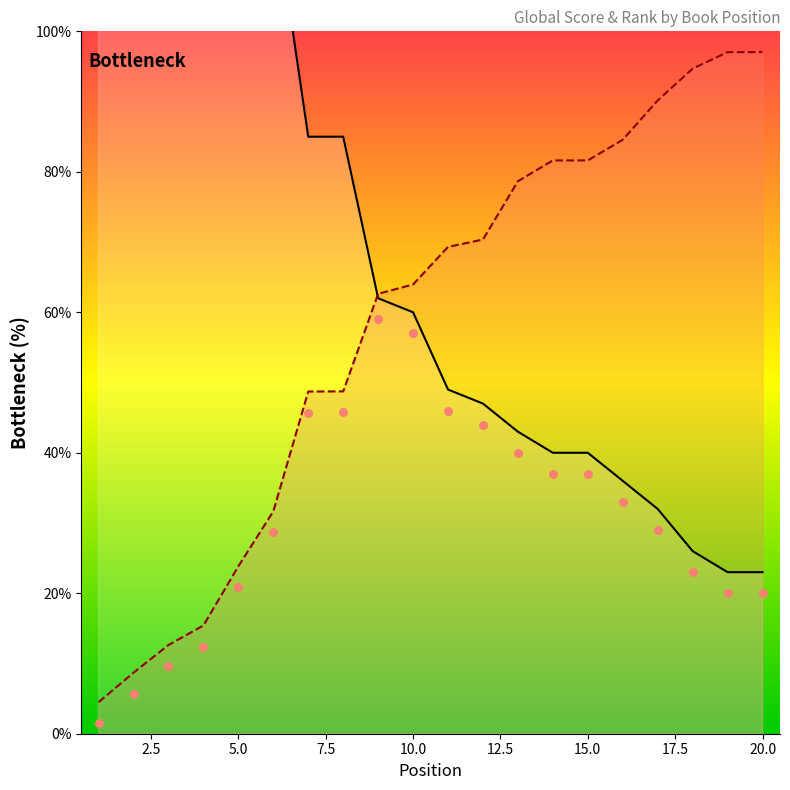

Which series has the largest total across all categories?

Global Score line